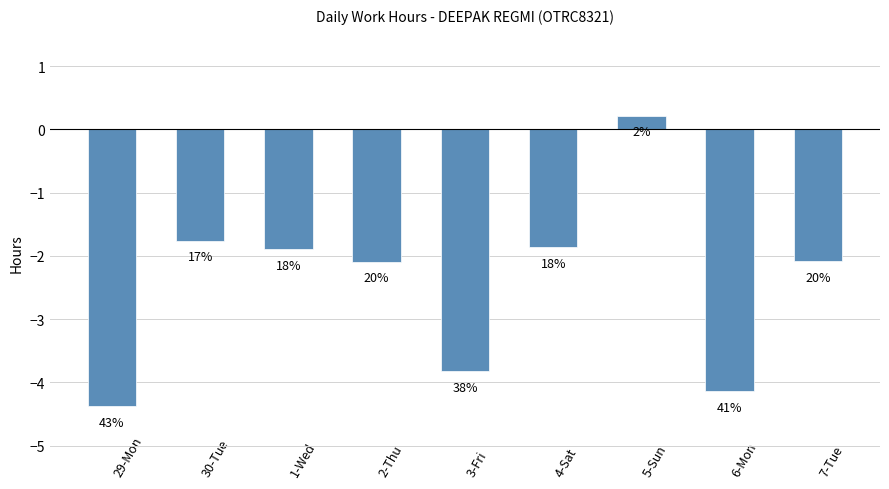

True or false: the data shows -2.1 at 7-Tue.

True